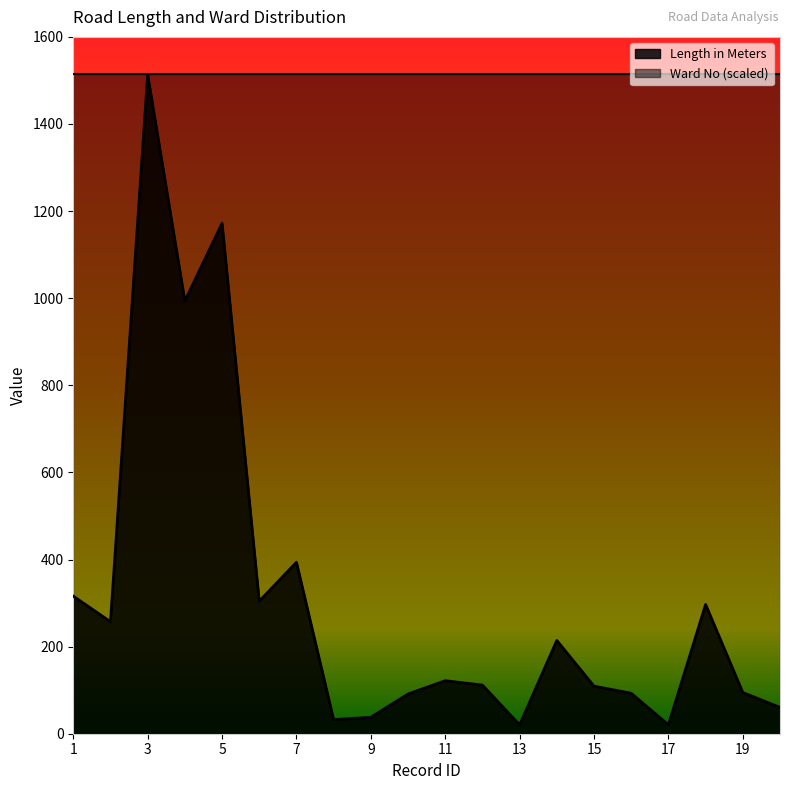

How many values are below 121?

10